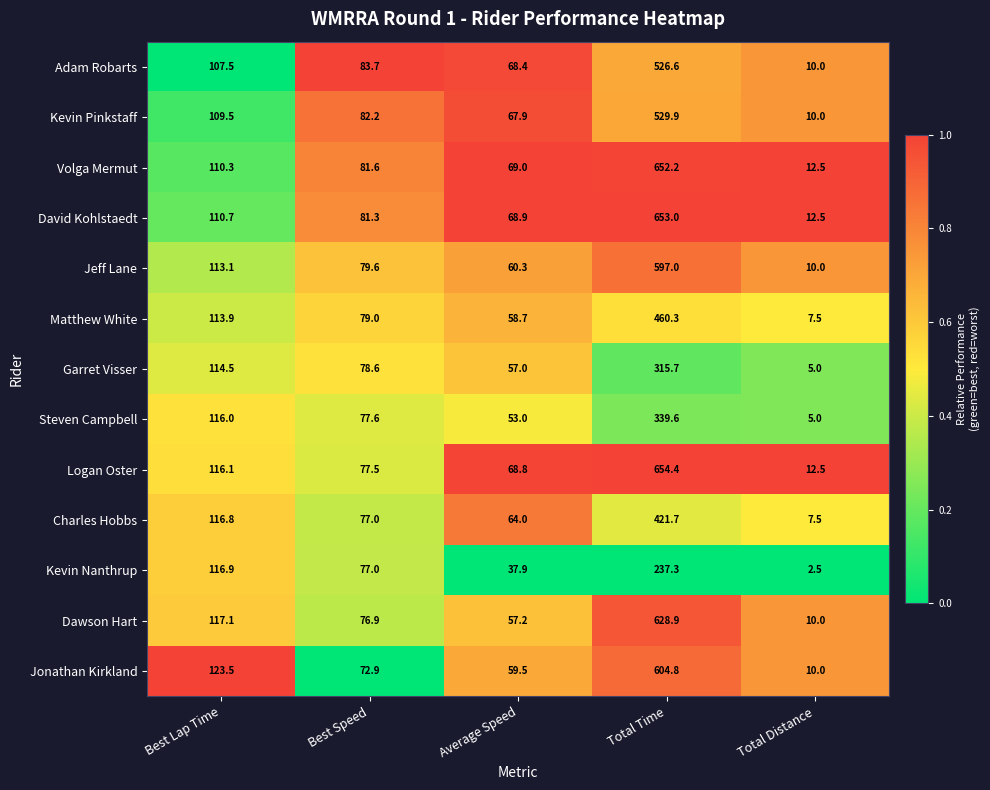

At which category is the sum across all series the highest?

Total Time